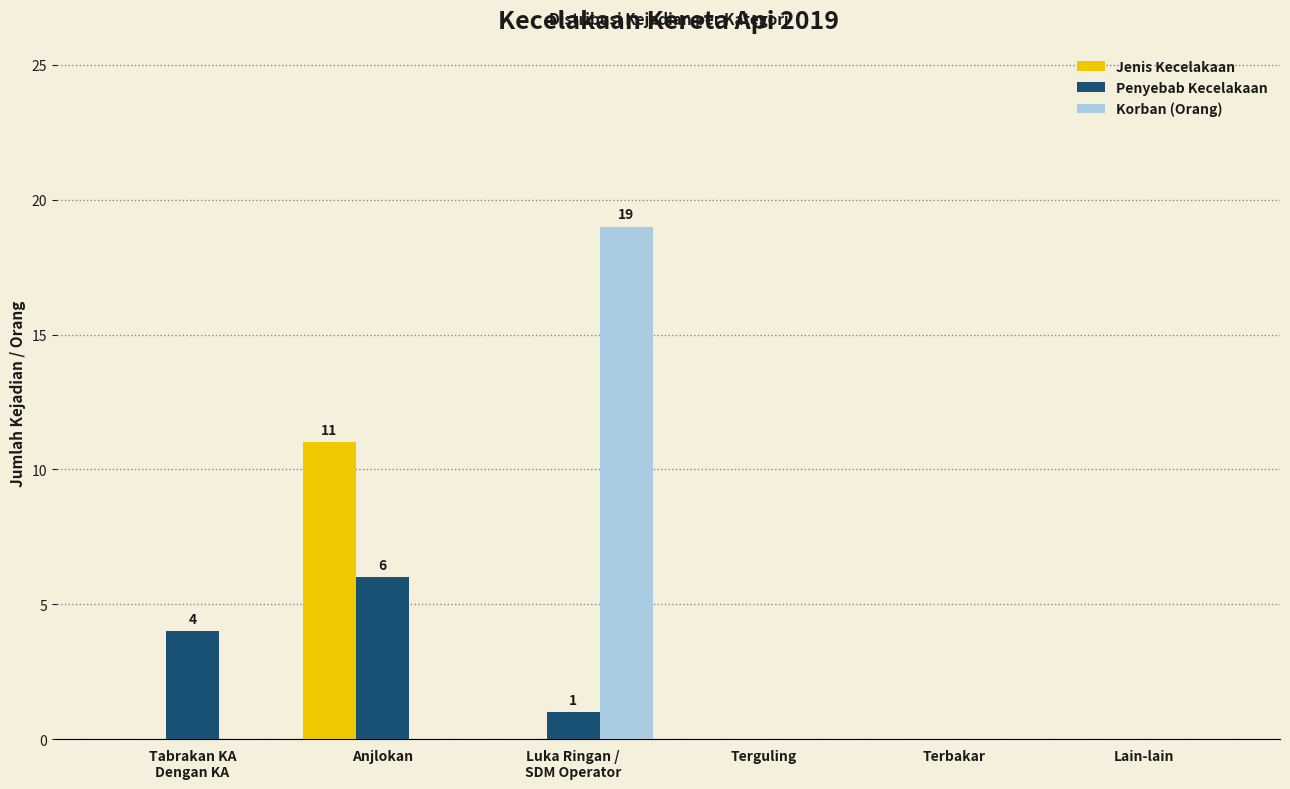

How many categories are shown in the chart?

6